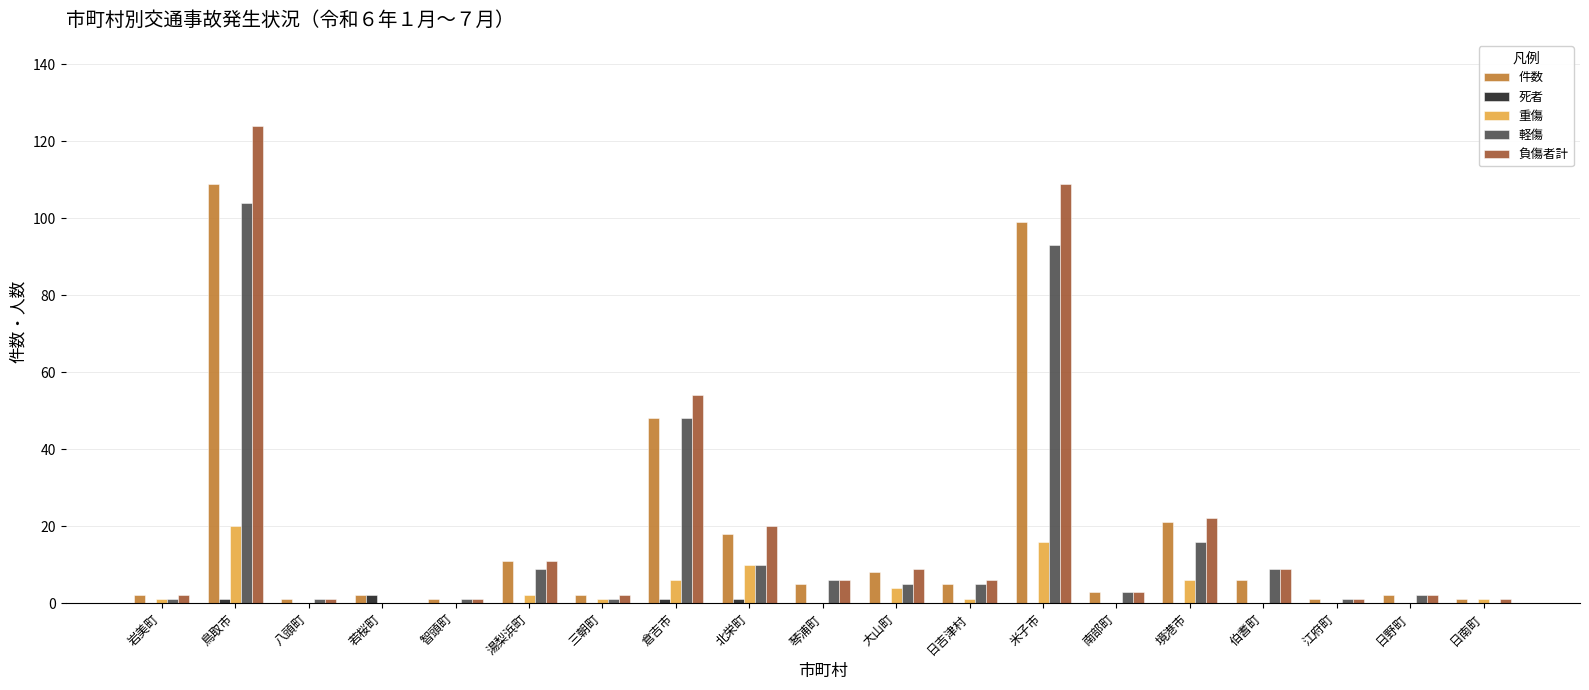

Which category has the highest value across all series?

鳥取市